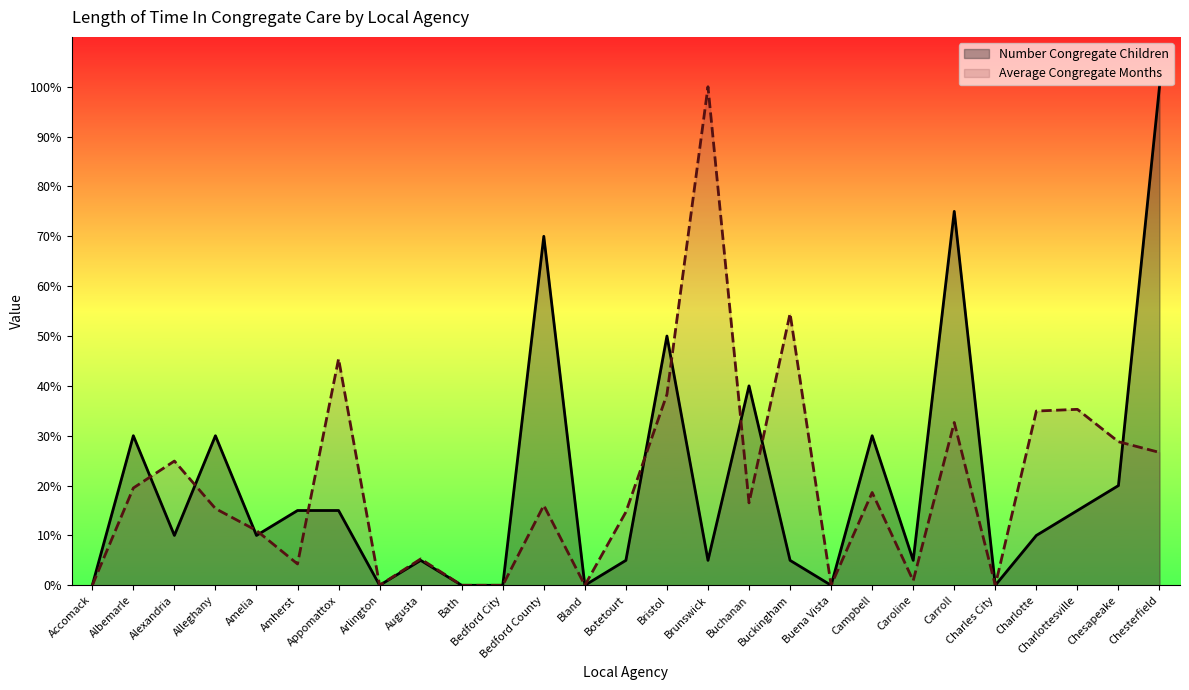

True or false: Average Congregate Months and Number Congregate Children cross at least once.

True